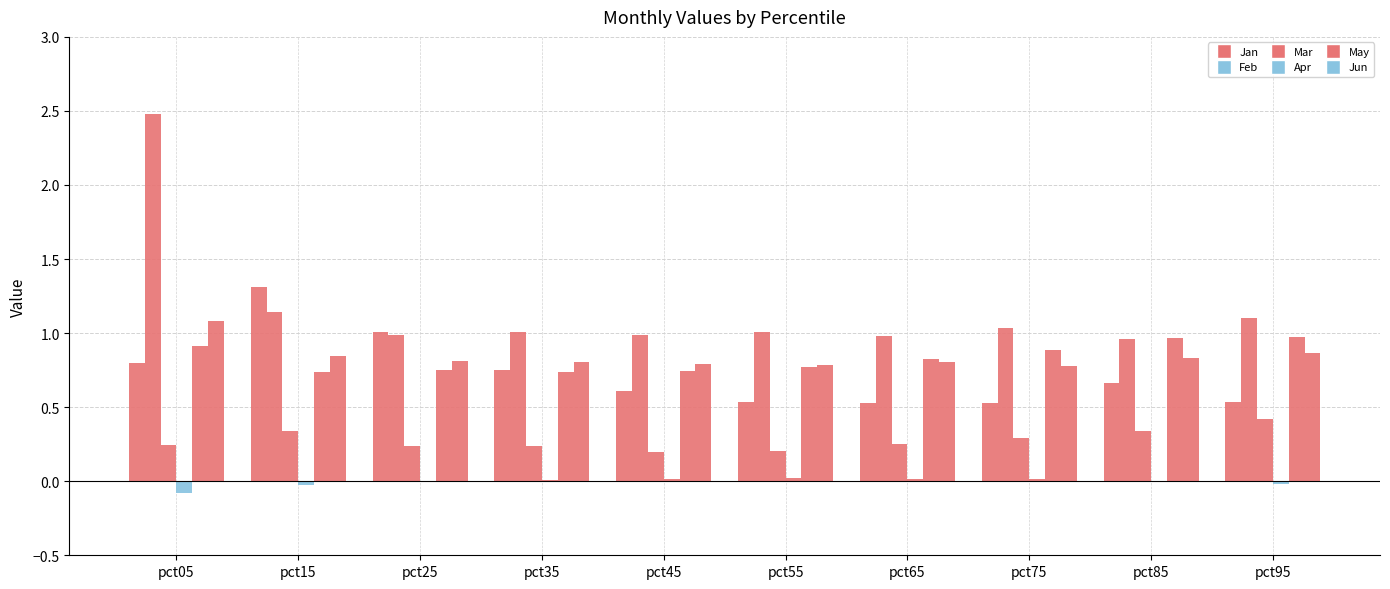

Does the chart contain stacked bars?

No